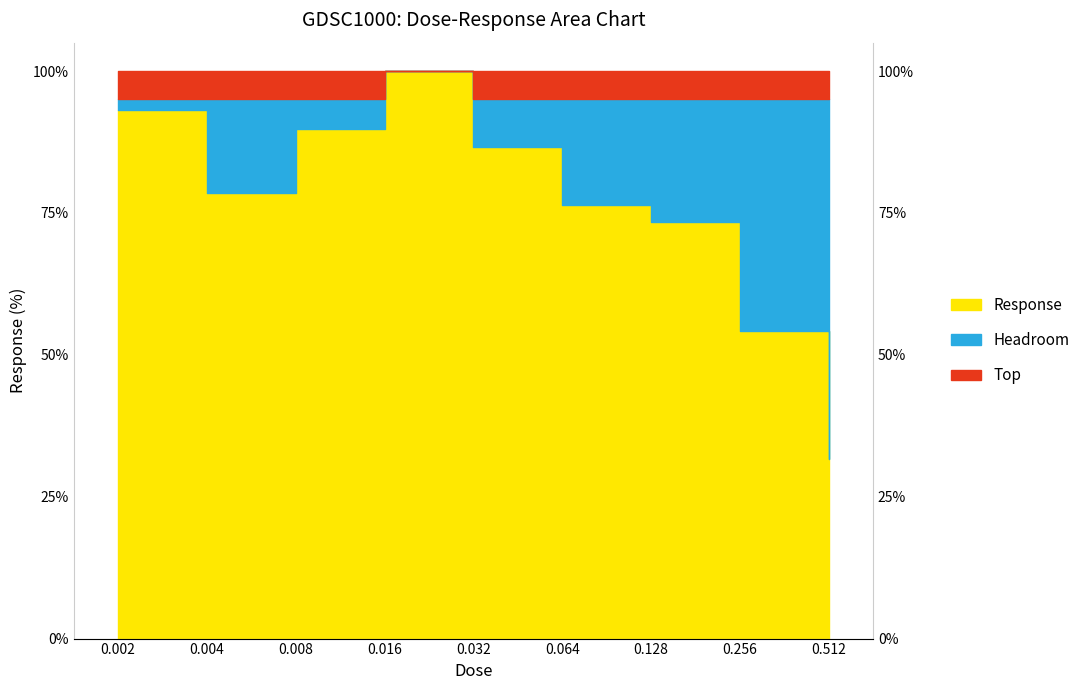

List the labels in order of value, largest first.

0.016, 0.002, 0.008, 0.032, 0.004, 0.064, 0.128, 0.256, 0.512